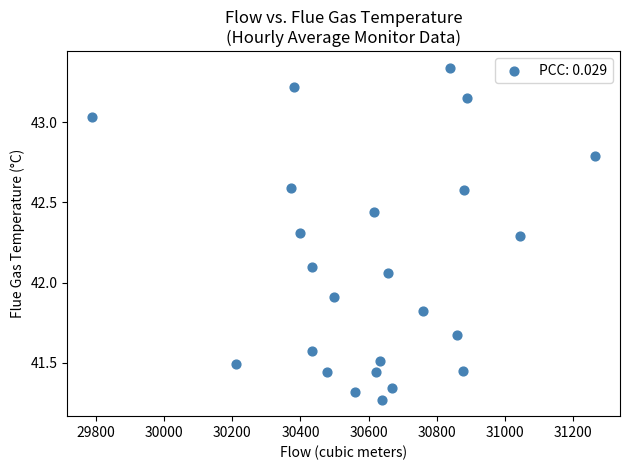

What is the range of Y values (max minus min)?

2.1